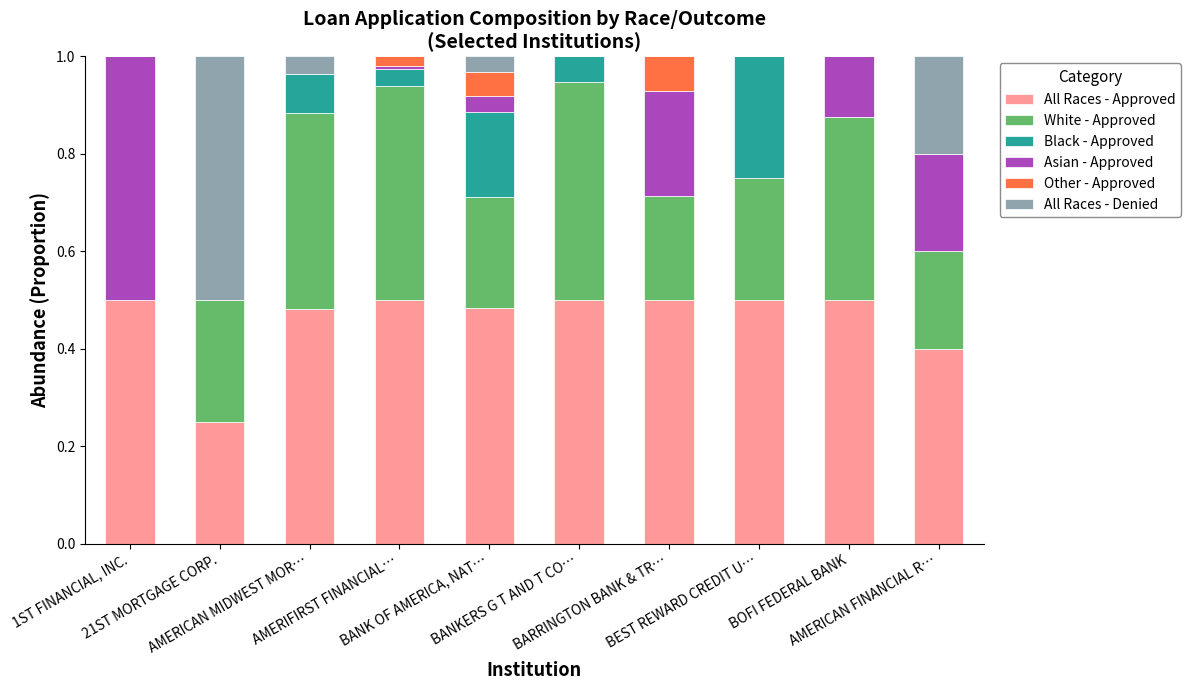

The Black - Approved series shows 0.0 at AMERICAN MIDWEST MOR…. True or false?

False